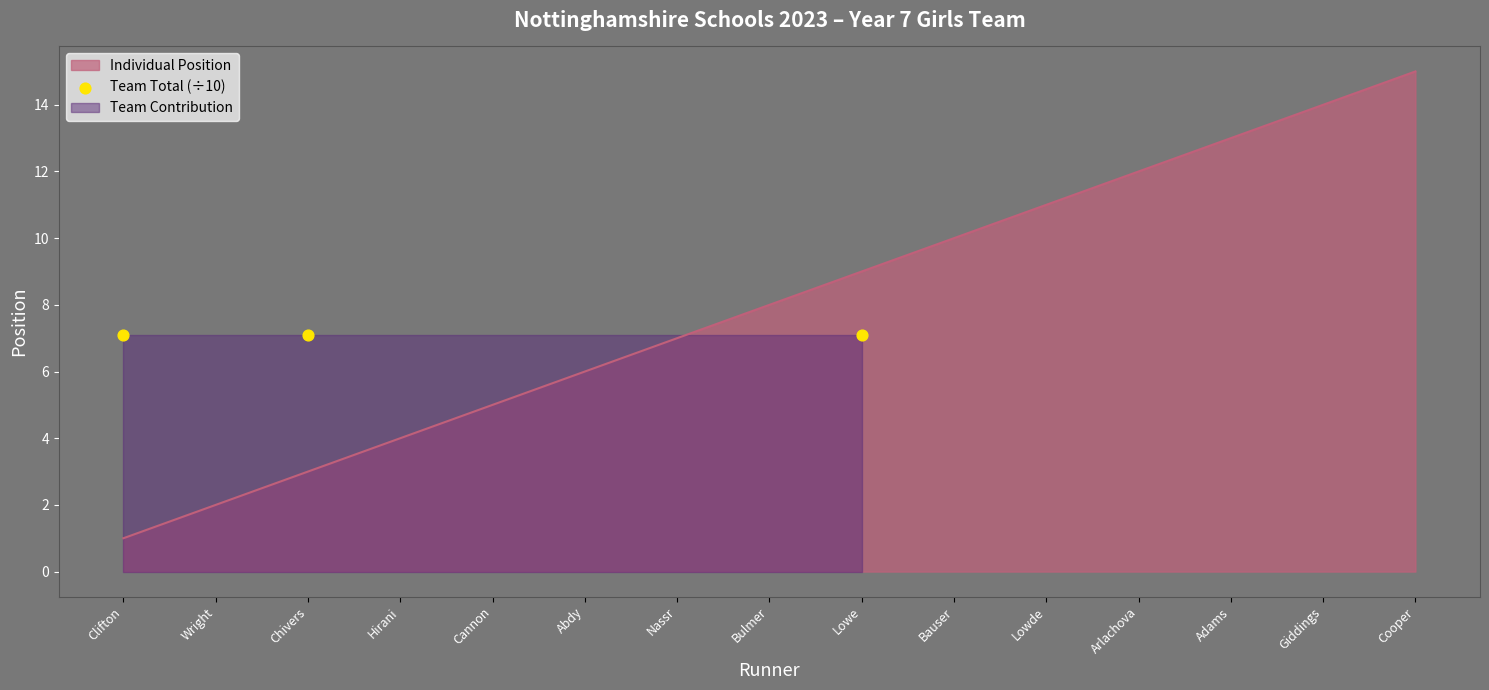

Which has a higher value, Arlachova or Lowe?

Arlachova